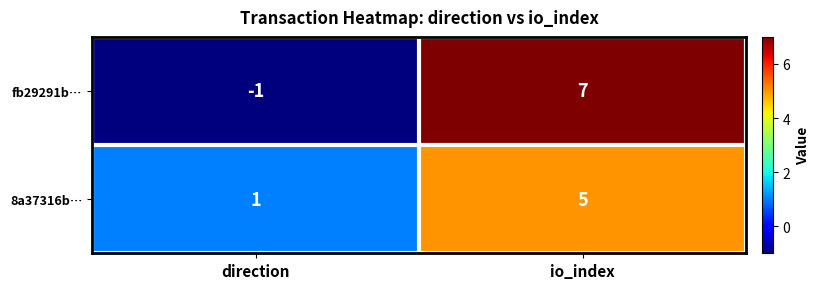

What is the average value of the 8a37316b… series?

3